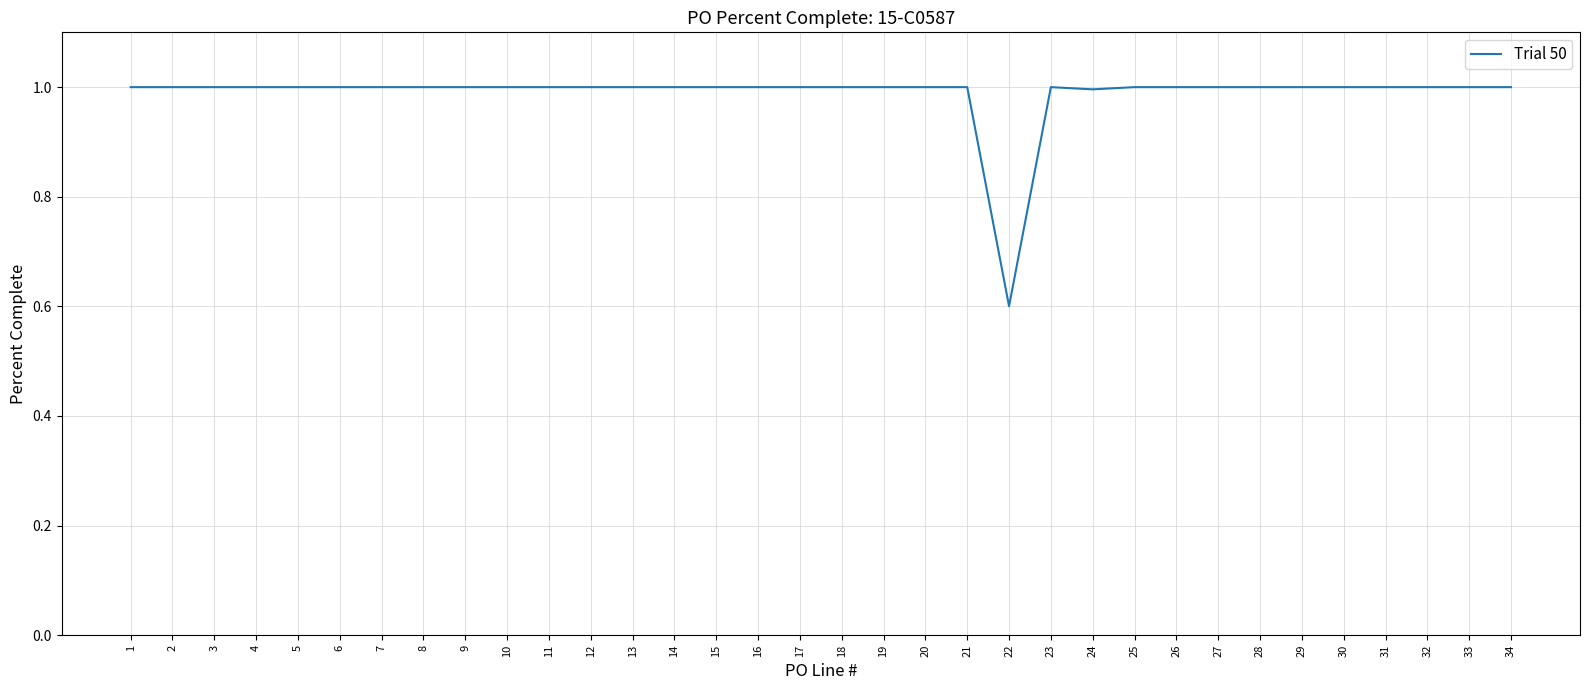

What is the ratio of the value at 29 to the value at 10?

1.0